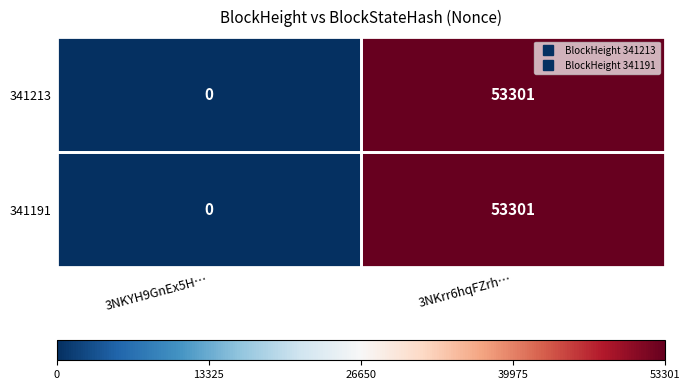

What is the sum of all 341213 values?

53301